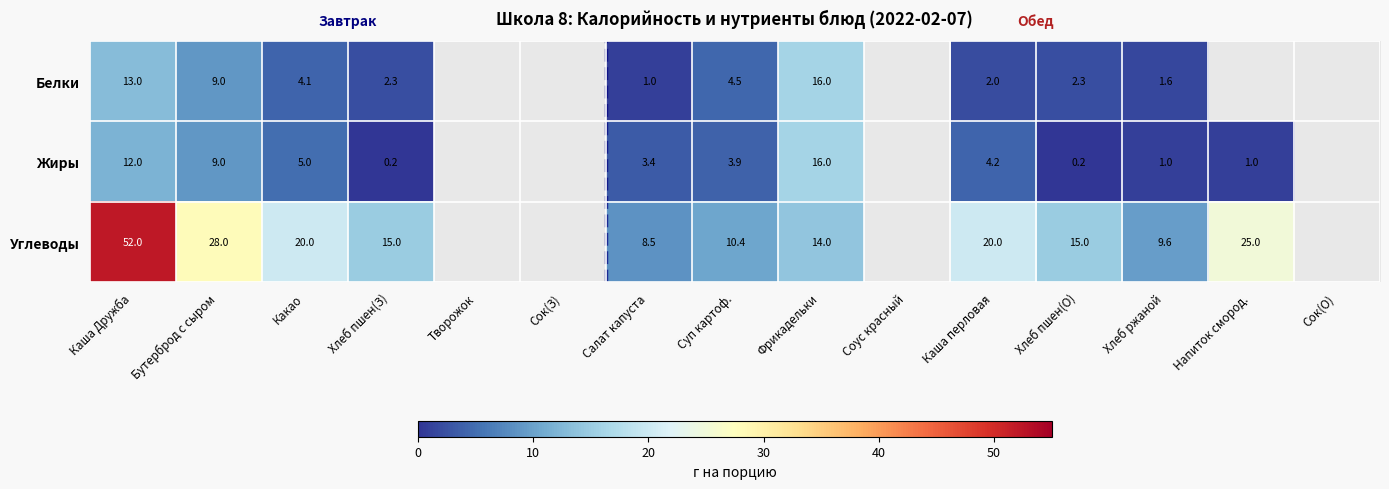

Is it true that Жиры equals 1.3 at Хлеб ржаной?

False